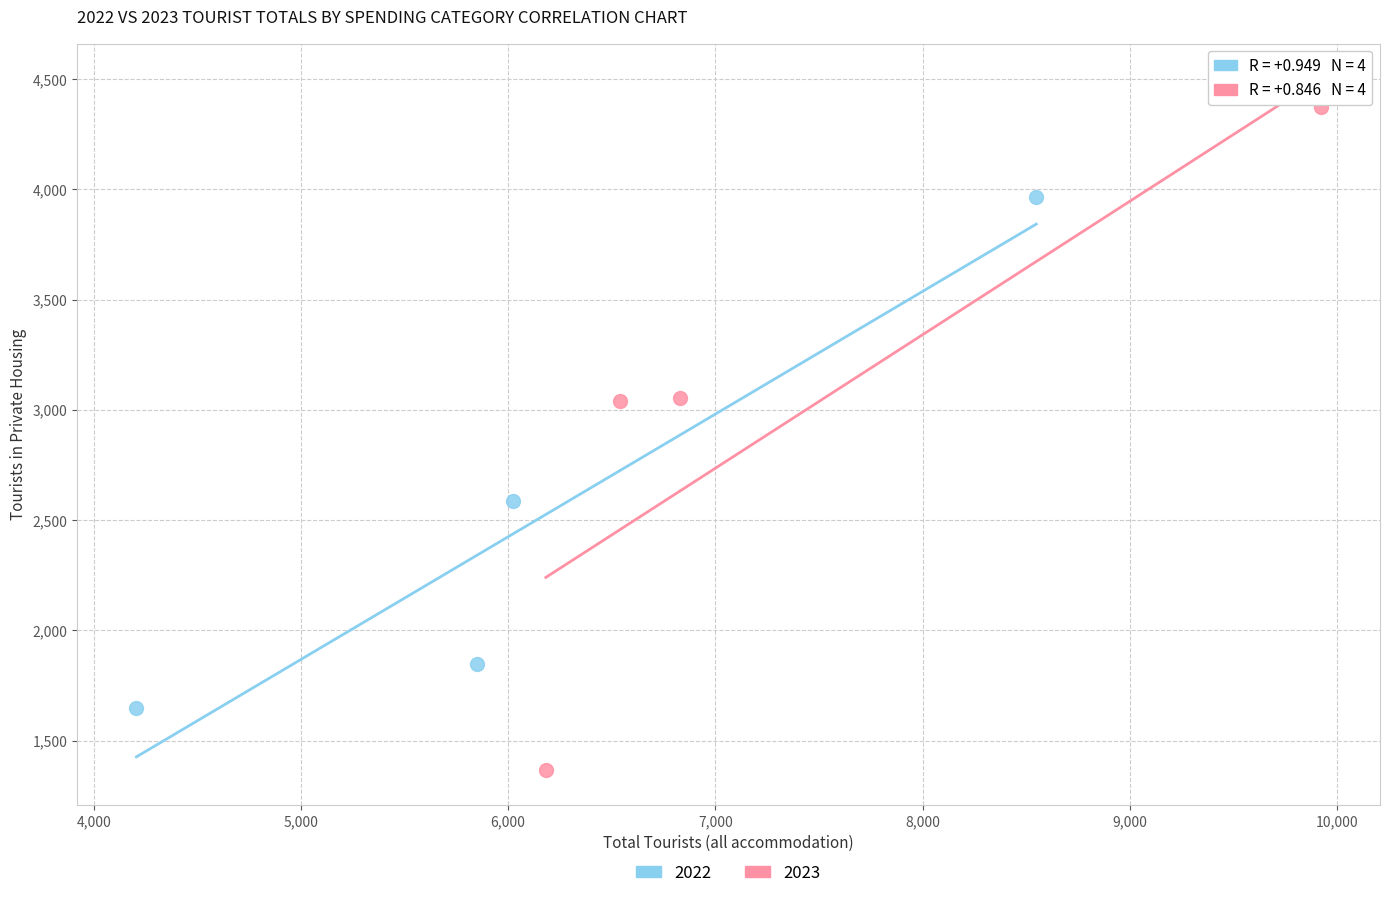

Which series reaches the maximum Y coordinate?

2023